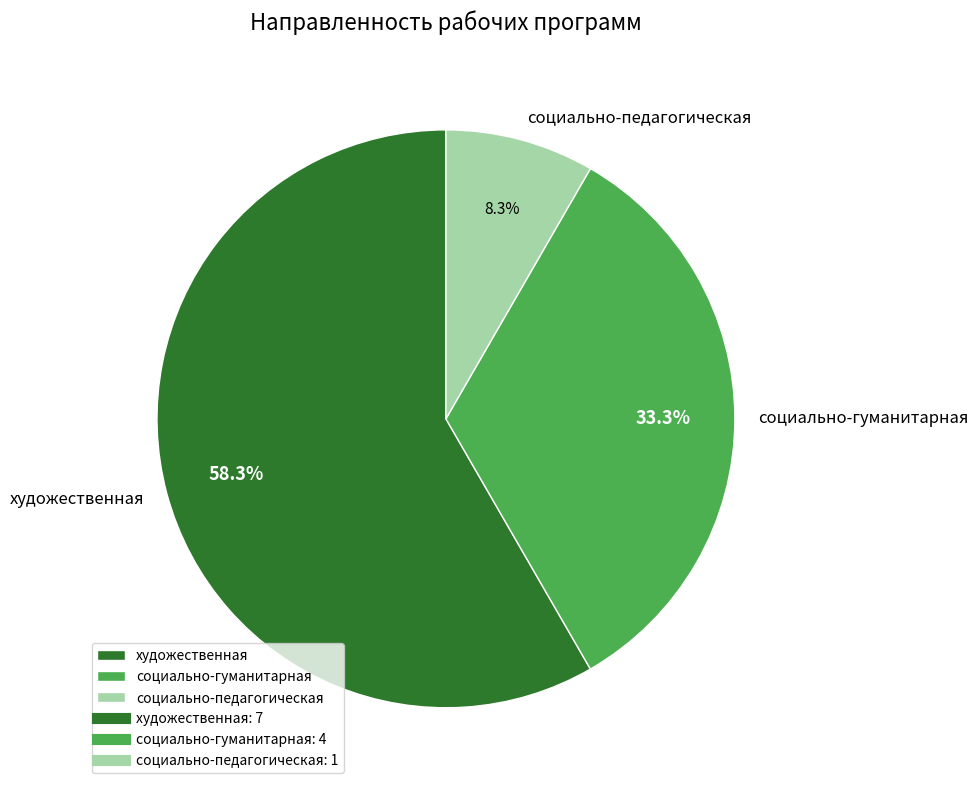

Which category accounts for the majority?

художественная